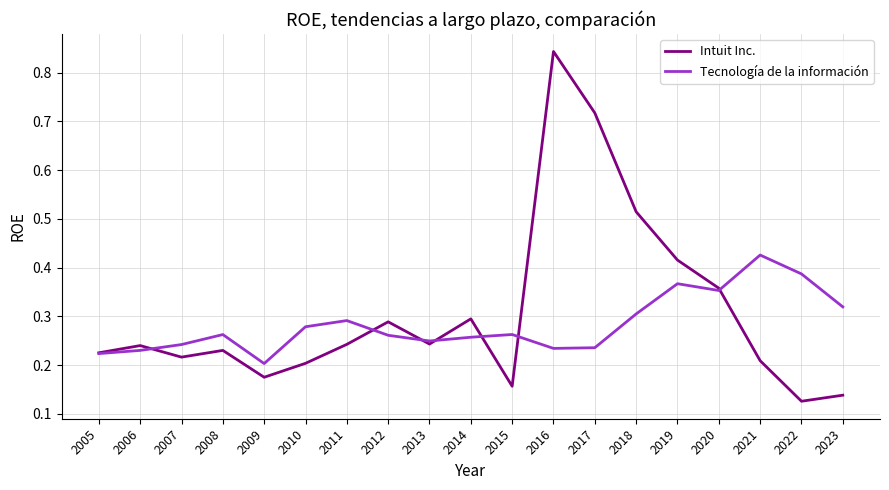

Which series has the largest range (max minus min)?

Intuit Inc.